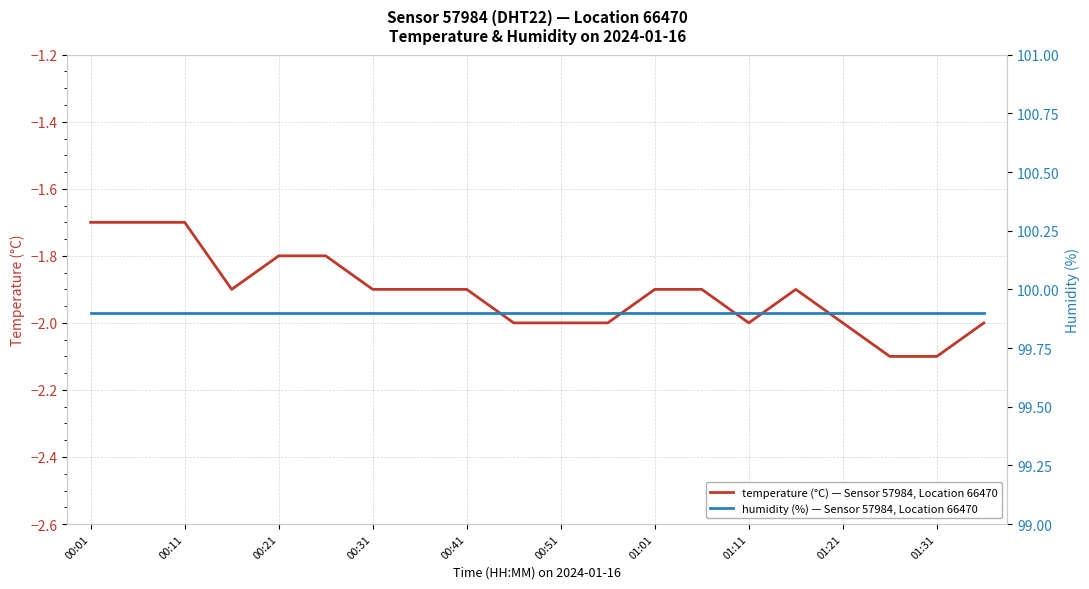

Reading left to right, list all the values displayed in this chart.

temperature (°C) — Sensor 57984, Location 66470: -1.7	-1.7	-1.7	-1.9	-1.8	-1.8	-1.9	-1.9	-1.9	-2.0	-2.0	-2.0	-1.9	-1.9	-2.0	-1.9	-2.0	-2.1	-2.1	-2.0
humidity (%) — Sensor 57984, Location 66470: 99.9	99.9	99.9	99.9	99.9	99.9	99.9	99.9	99.9	99.9	99.9	99.9	99.9	99.9	99.9	99.9	99.9	99.9	99.9	99.9